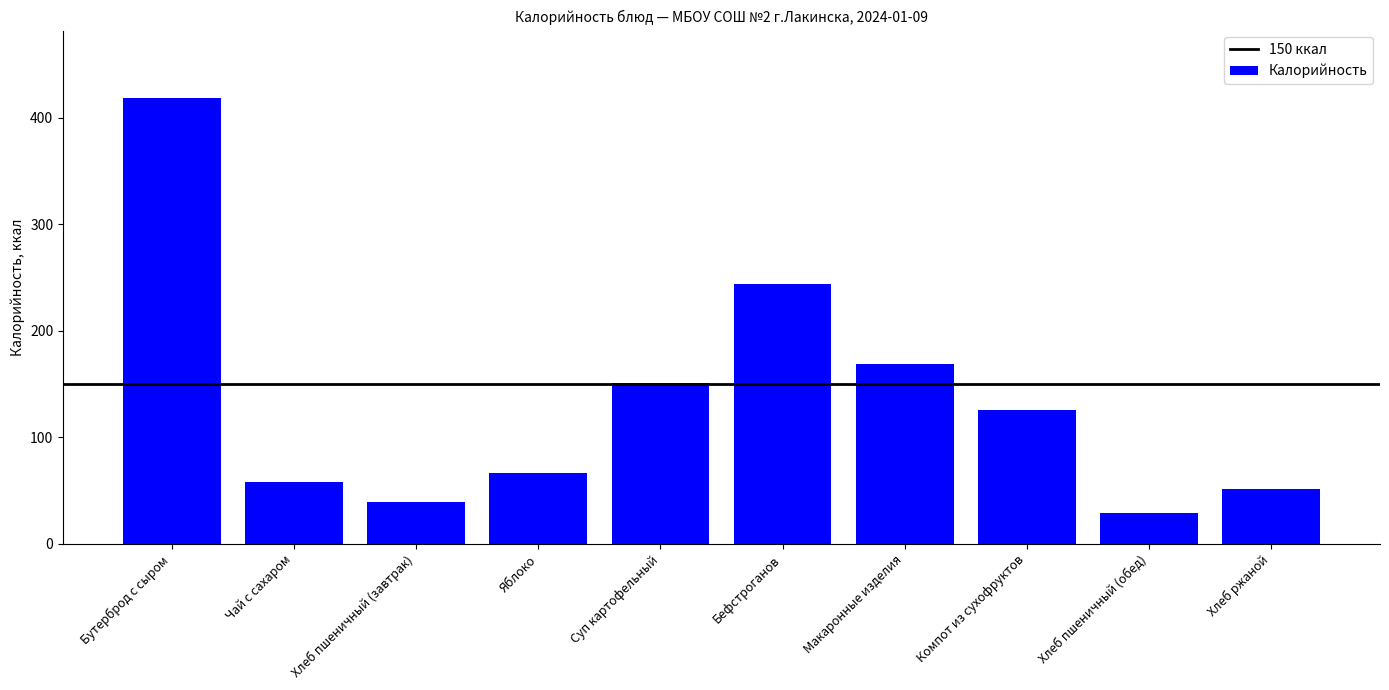

What is the sum of all values?

1354